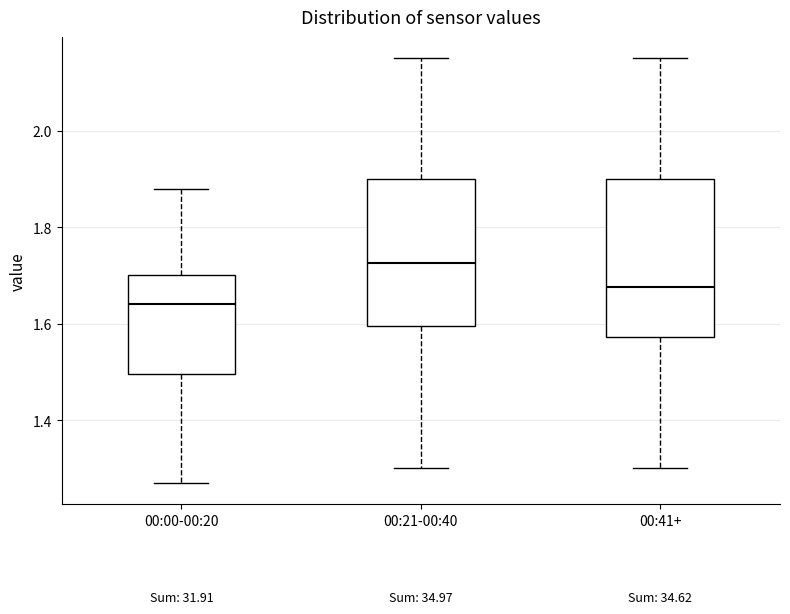

Which box's median line is the highest?

00:21-00:40